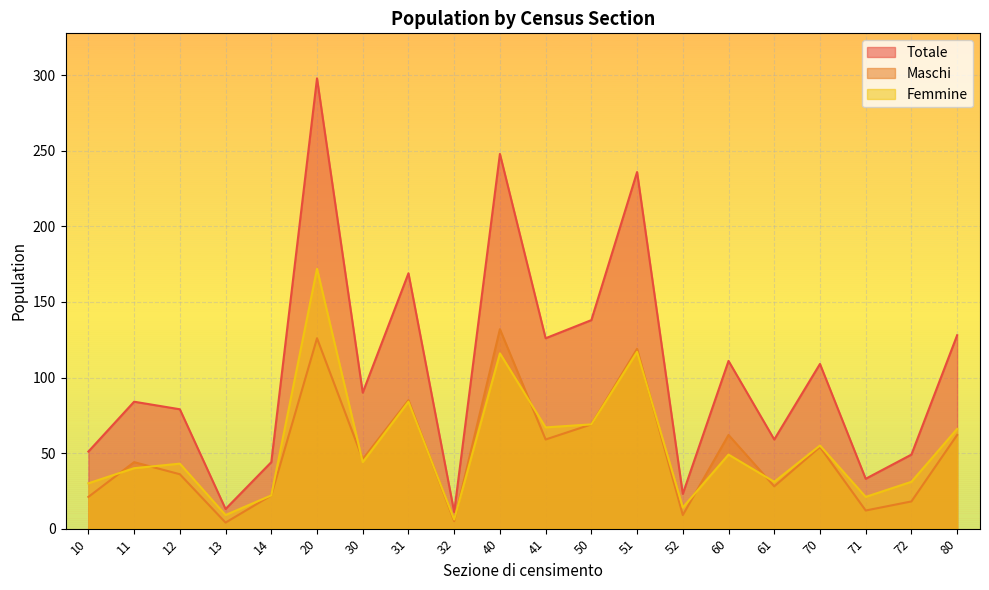

The value of Femmine at 50 is 90. True or false?

False